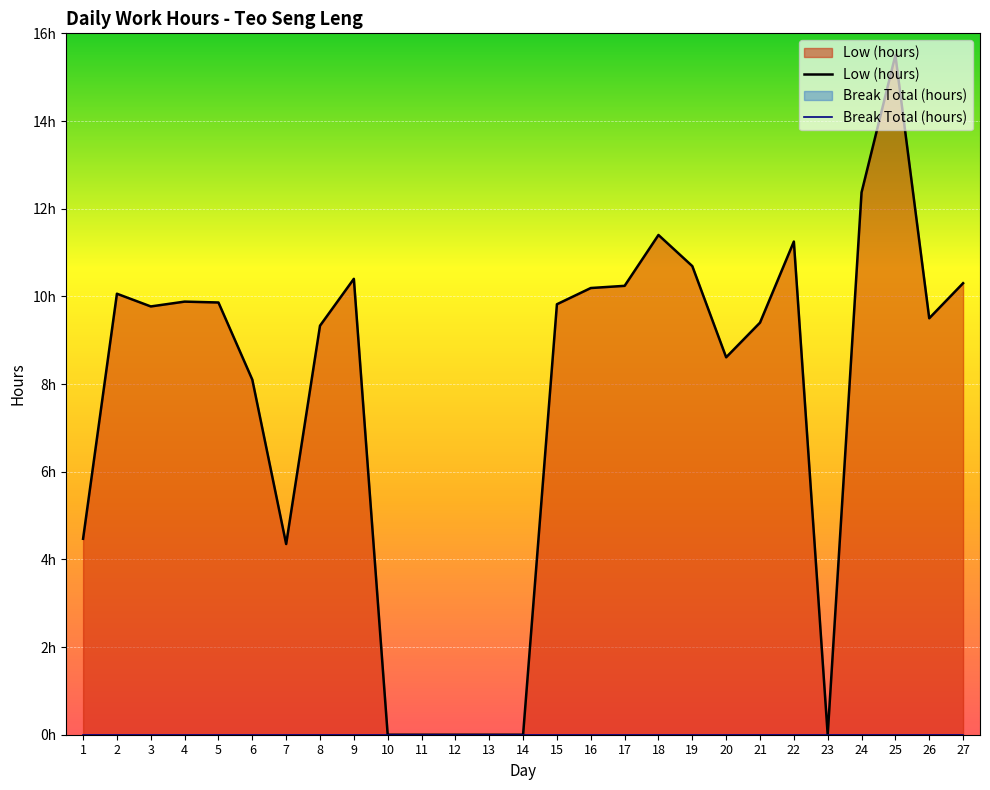

What is the change in value from 3 to 13?

-9.8